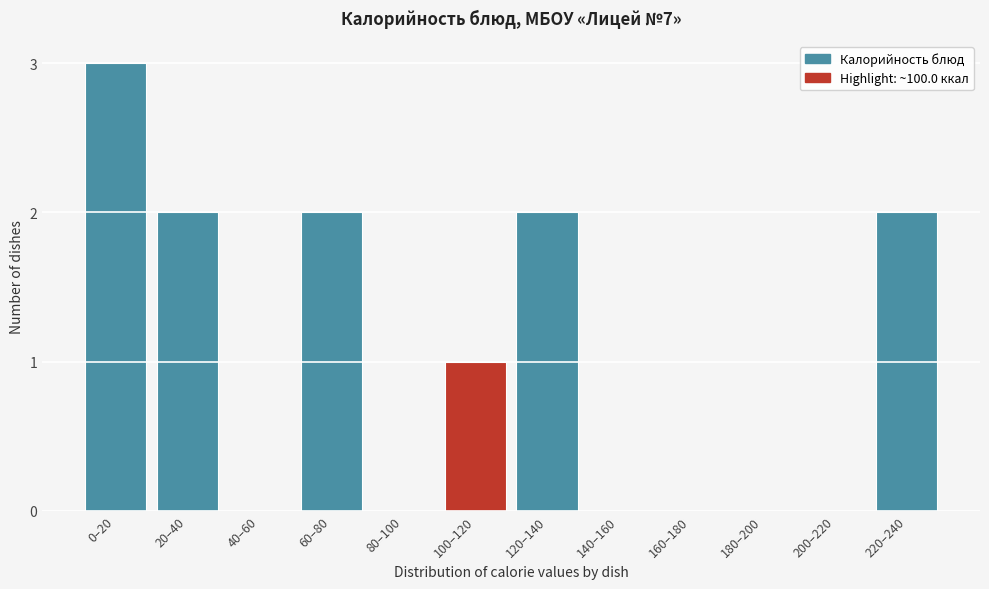

Reading left to right, list all the values displayed in this chart.

0–20=3	20–40=2	40–60=0	60–80=2	80–100=0	100–120=1	120–140=2	140–160=0	160–180=0	180–200=0	200–220=0	220–240=2